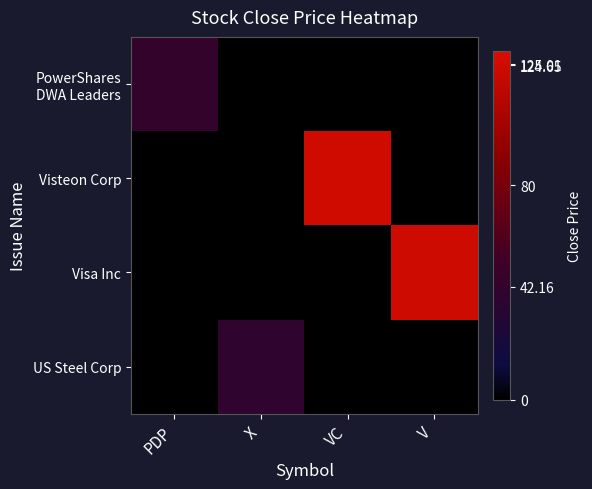

How many data points does each series have?

4